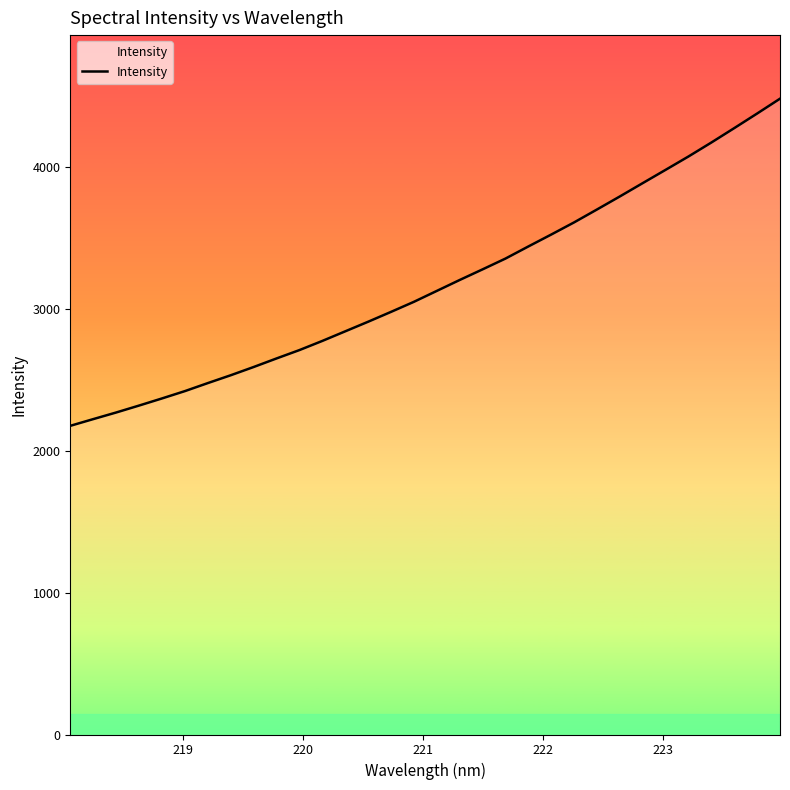

What is the average value?

3176.2